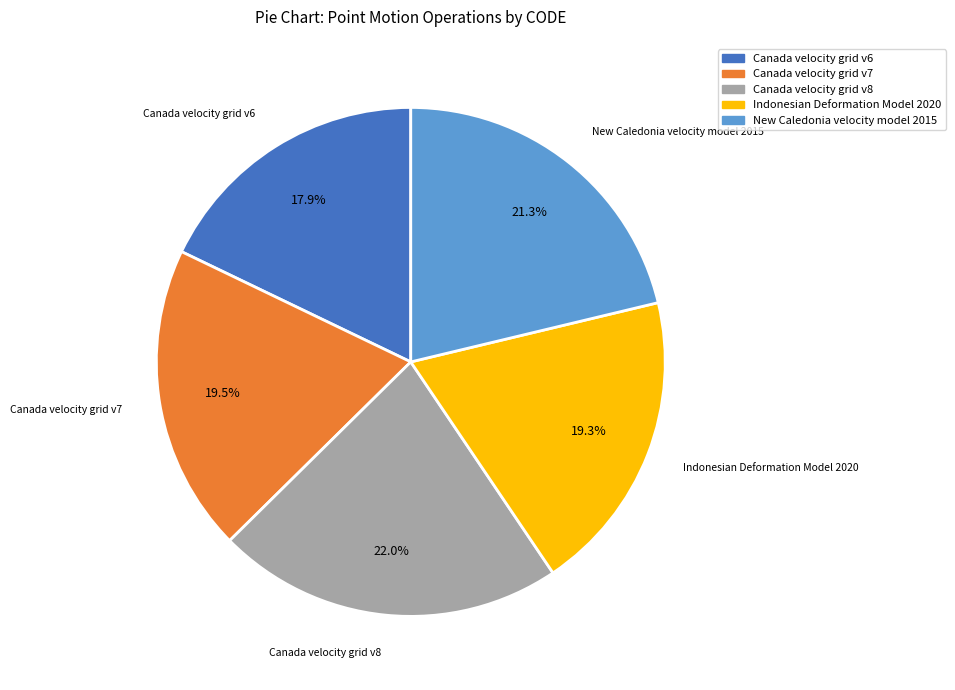

Is there any slice that represents more than half of the pie?

No